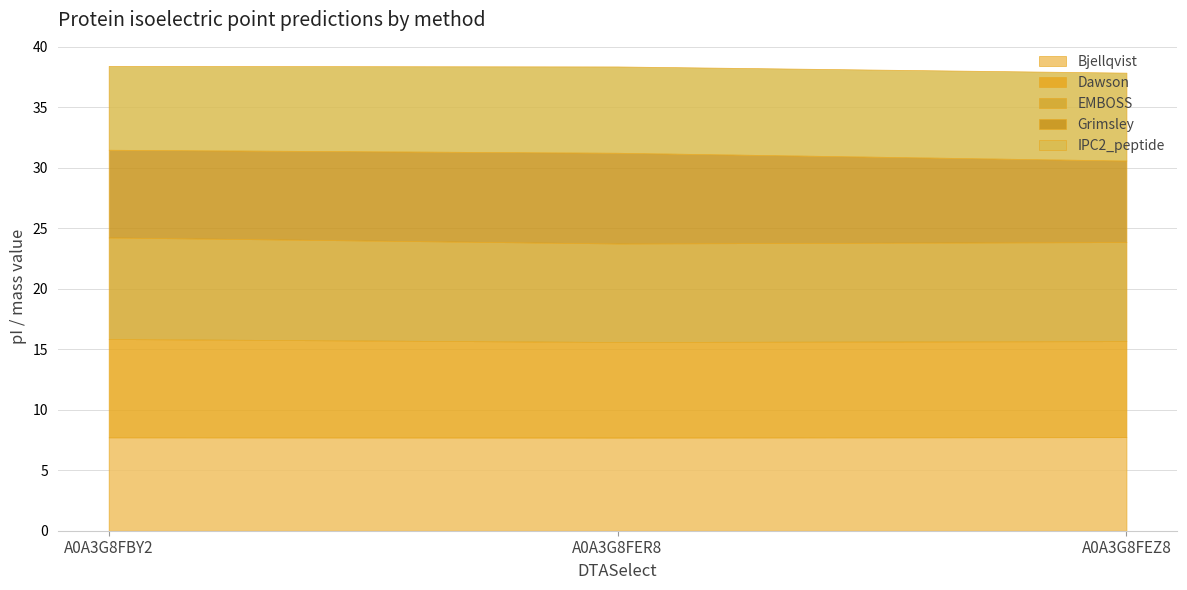

Is it true that Dawson equals 2.6 at A0A3G8FER8?

False